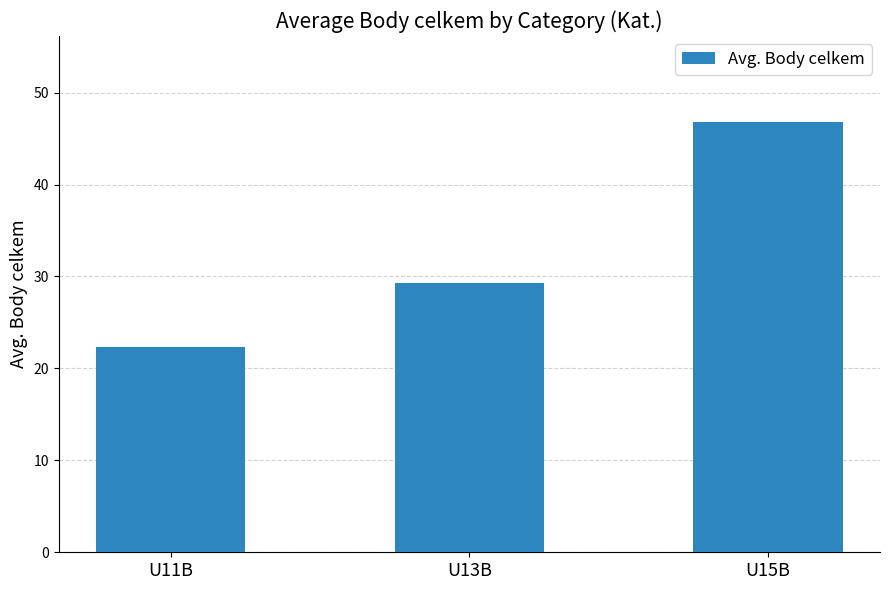

Reading left to right, extract all data points from this chart.

U11B=22.3	U13B=29.2	U15B=46.8